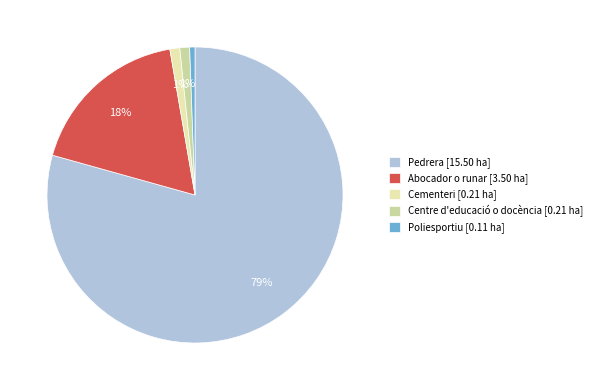

How much of the chart is everything except Cementeri?

98.9%